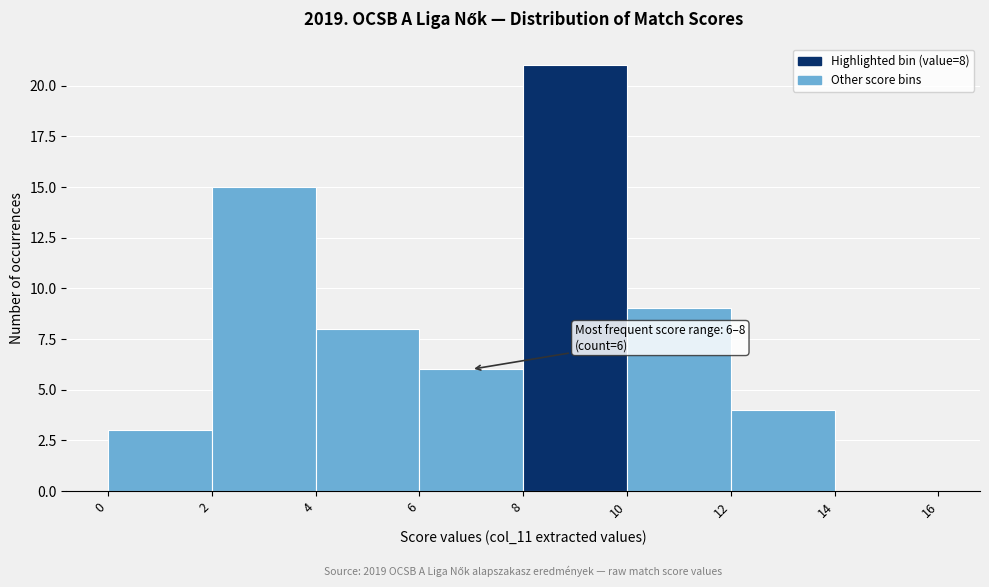

Over which range of the x-axis is the bar tallest?

8 to 10